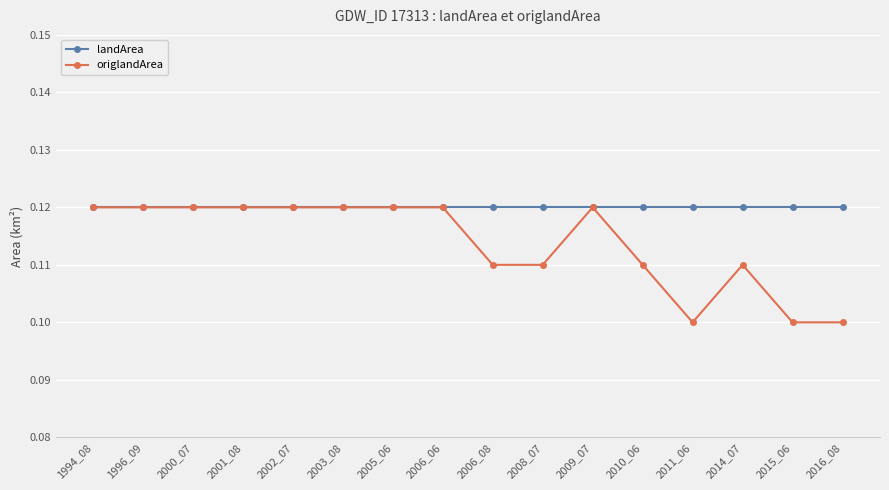

Which series has the largest total across all categories?

landArea